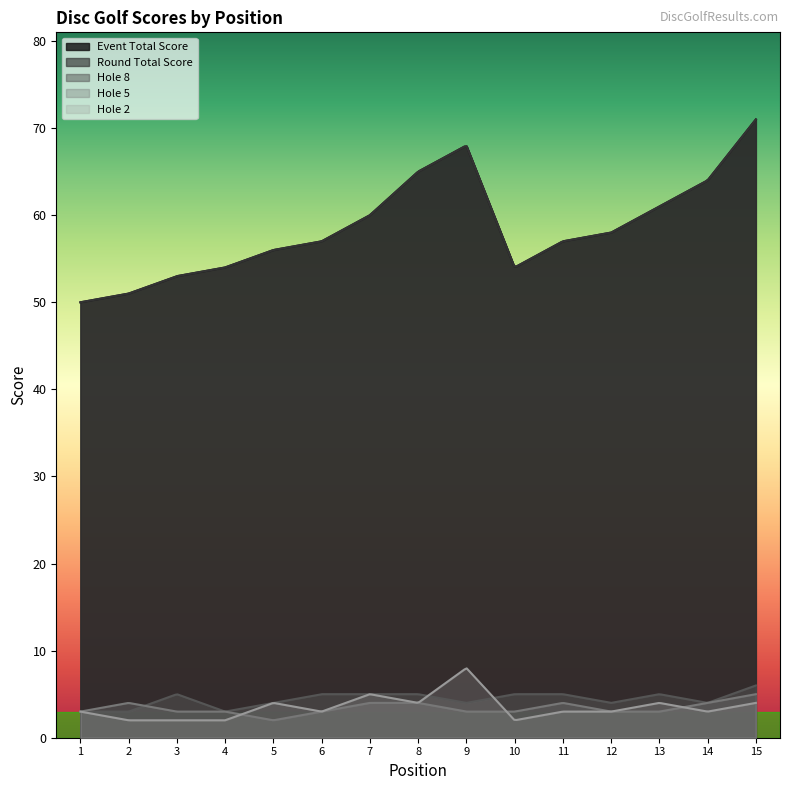

Reading right to left, extract all data points from this chart.

event_total_score: 71	64	61	58	57	54	68	65	60	57	56	54	53	51	50
round_total_score: 71	64	61	58	57	54	68	65	60	57	56	54	53	51	50
hole_2: 4	3	4	3	3	2	8	4	5	3	4	2	2	2	3
hole_5: 5	4	3	3	4	3	3	4	4	3	2	3	3	4	3
hole_8: 6	4	5	4	5	5	4	5	5	5	4	3	5	3	3